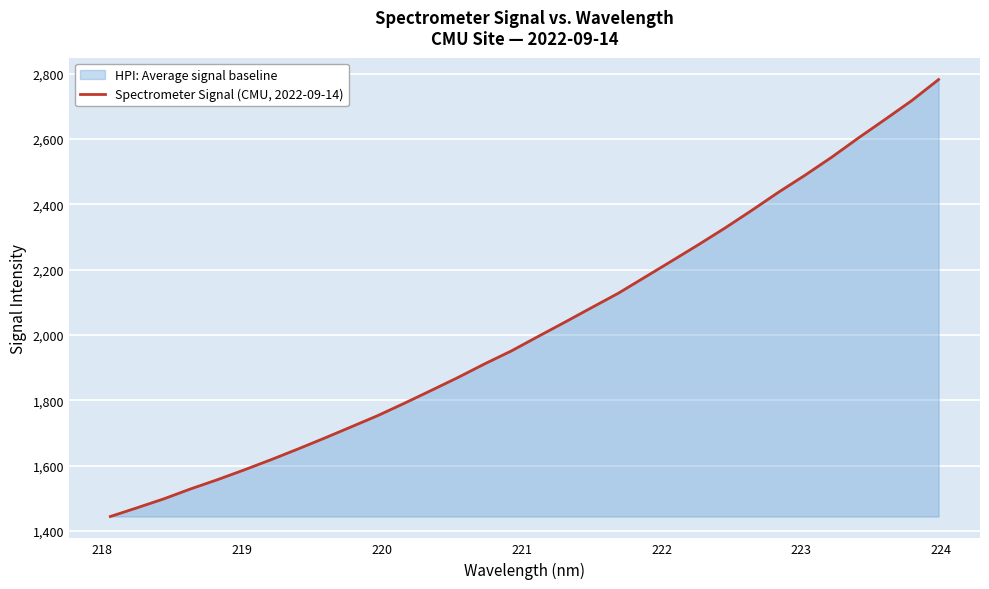

What is the maximum value shown in the chart?

2782.0